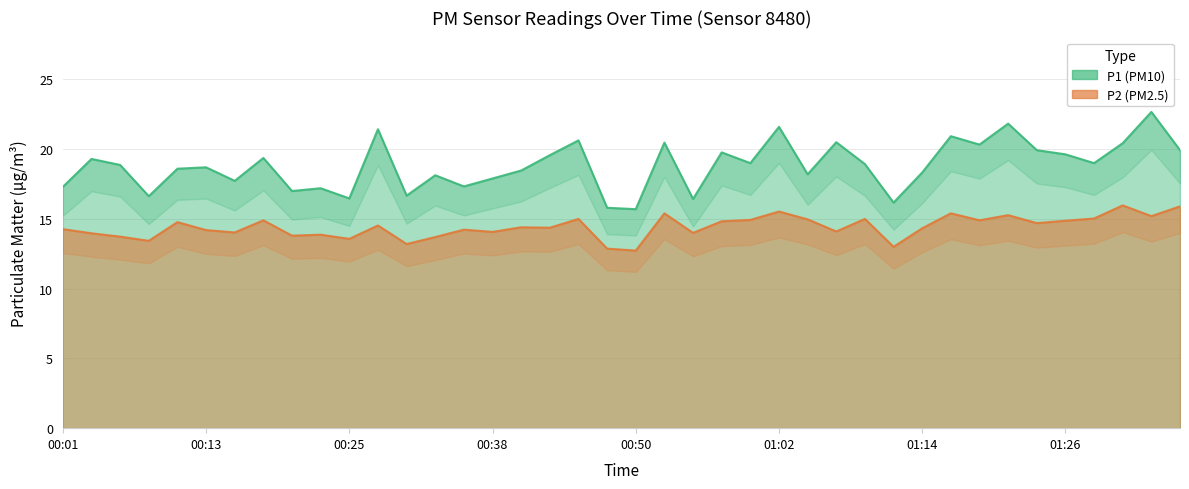

True or false: P1 and P2 intersect in this chart.

False